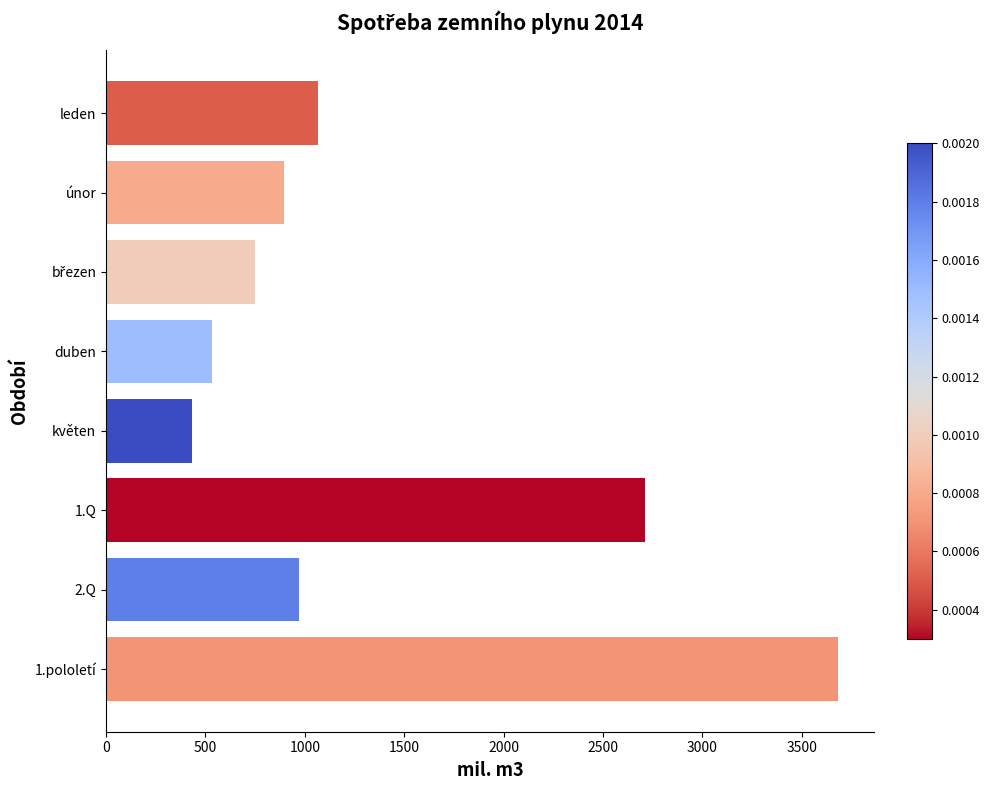

The value at květen is 629.3. True or false?

False